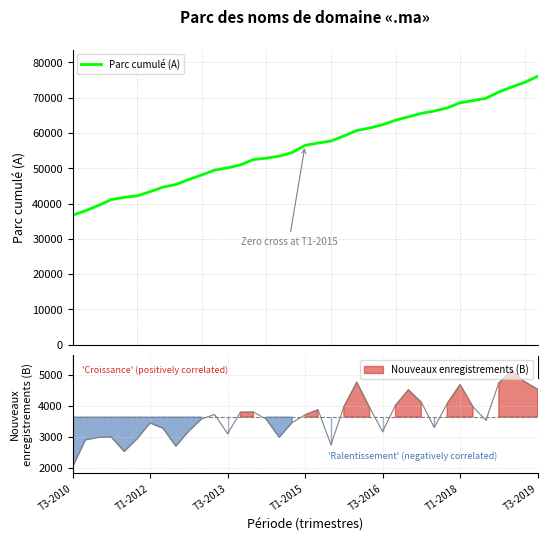

Between 31 and 15, which is larger?

31